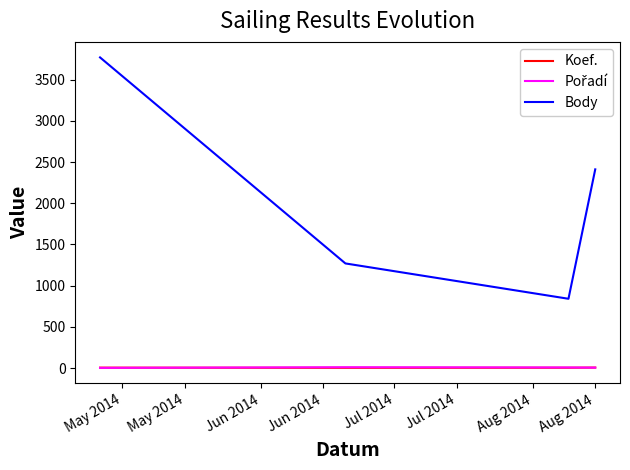

Does the chart have visible grid lines?

No